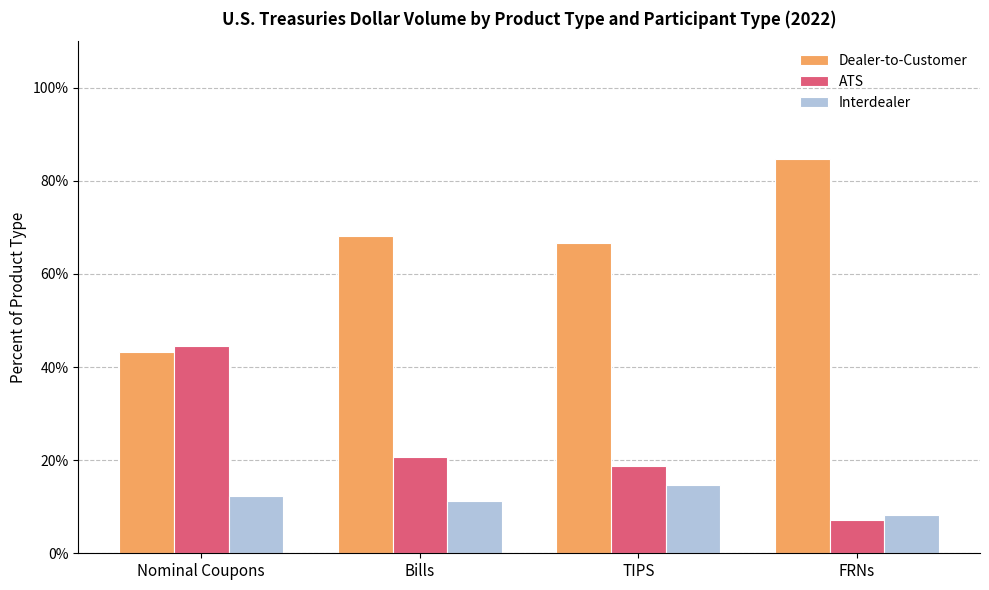

Reading right to left, what are all the values shown in this chart?

Dealer-to-Customer: 84.6	66.7	68.1	43.2
ATS: 7.2	18.7	20.7	44.5
Interdealer: 8.2	14.6	11.2	12.3